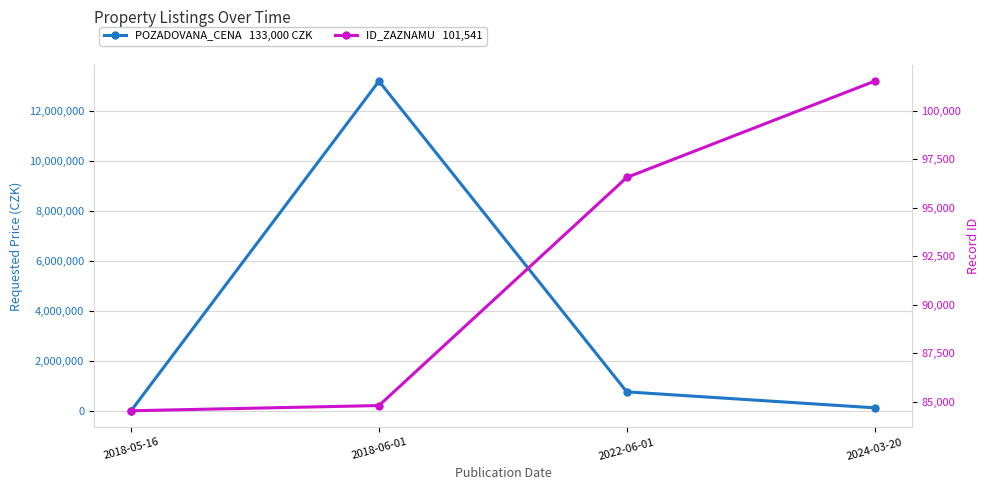

Is the value of POZADOVANA_CENA at 2018-06-01 greater than the value of ID_ZAZNAMU at 2022-06-01?

Yes